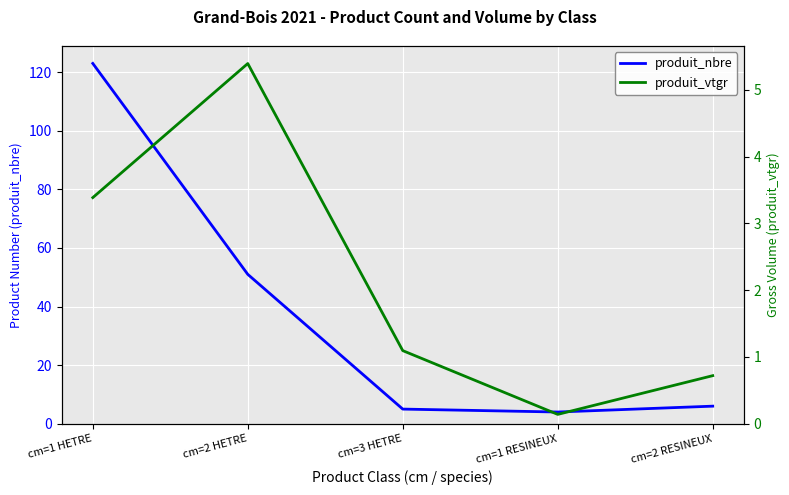

What is the difference between the second highest and second lowest values in the produit_nbre series?

46